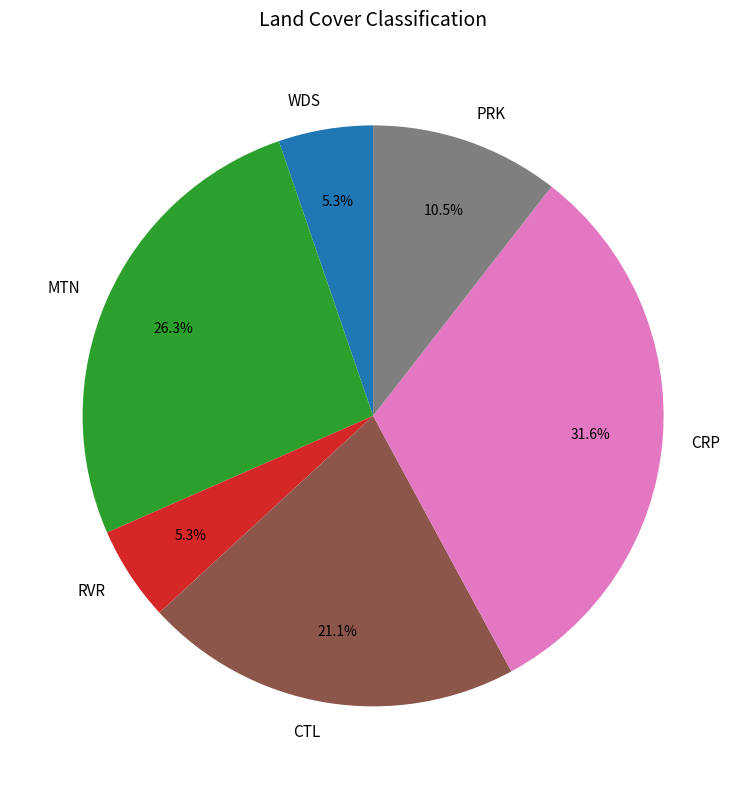

The PRK slice represents 20% of the pie. True or false?

False